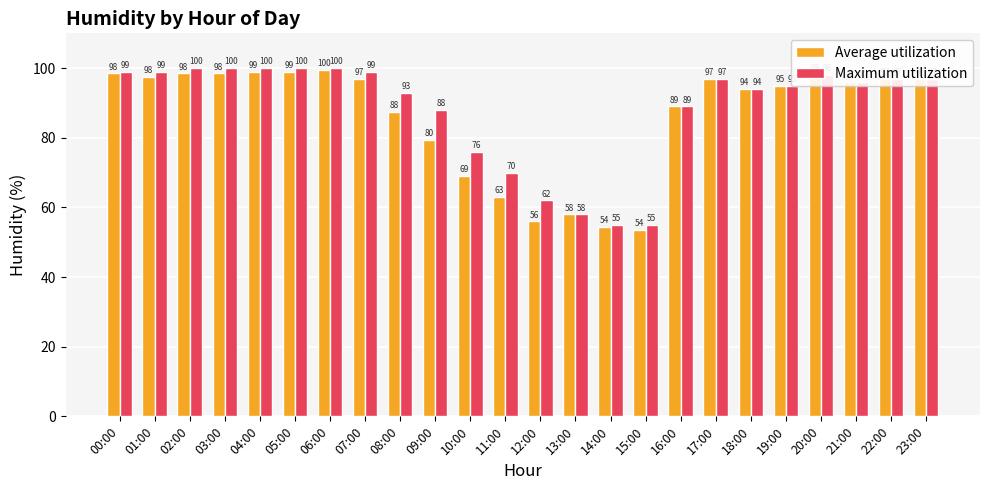

List the series in order of their overall mean, lowest first.

Average utilization, Maximum utilization